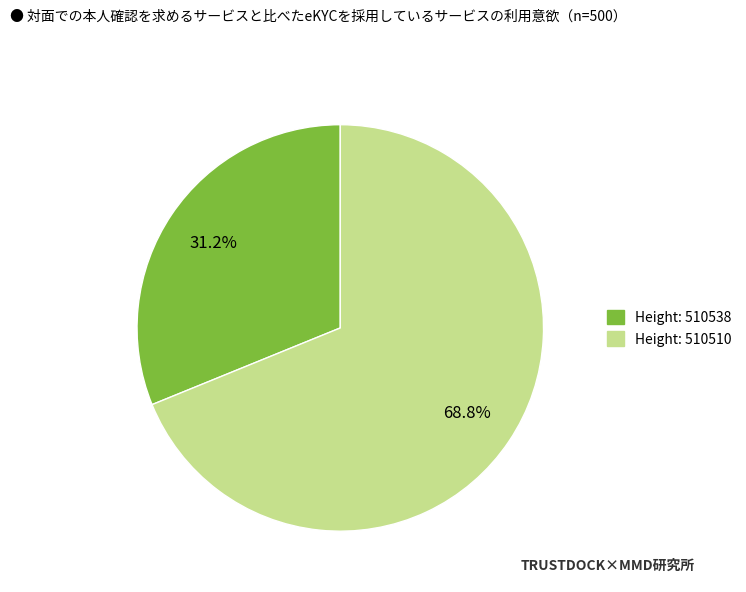

Is there any slice that represents more than half of the pie?

Yes